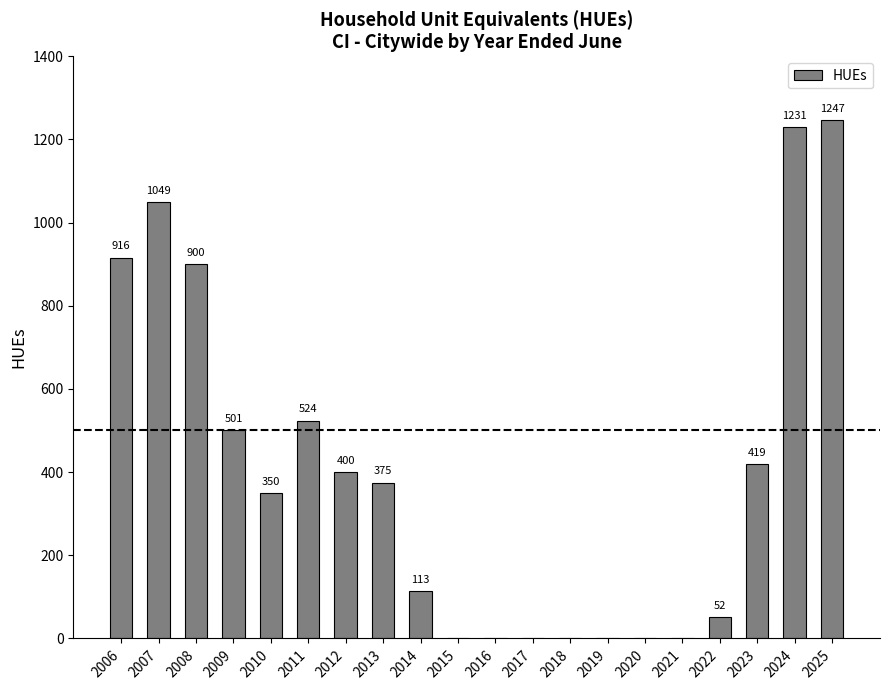

Which has a higher value, 2016 or 2025?

2025